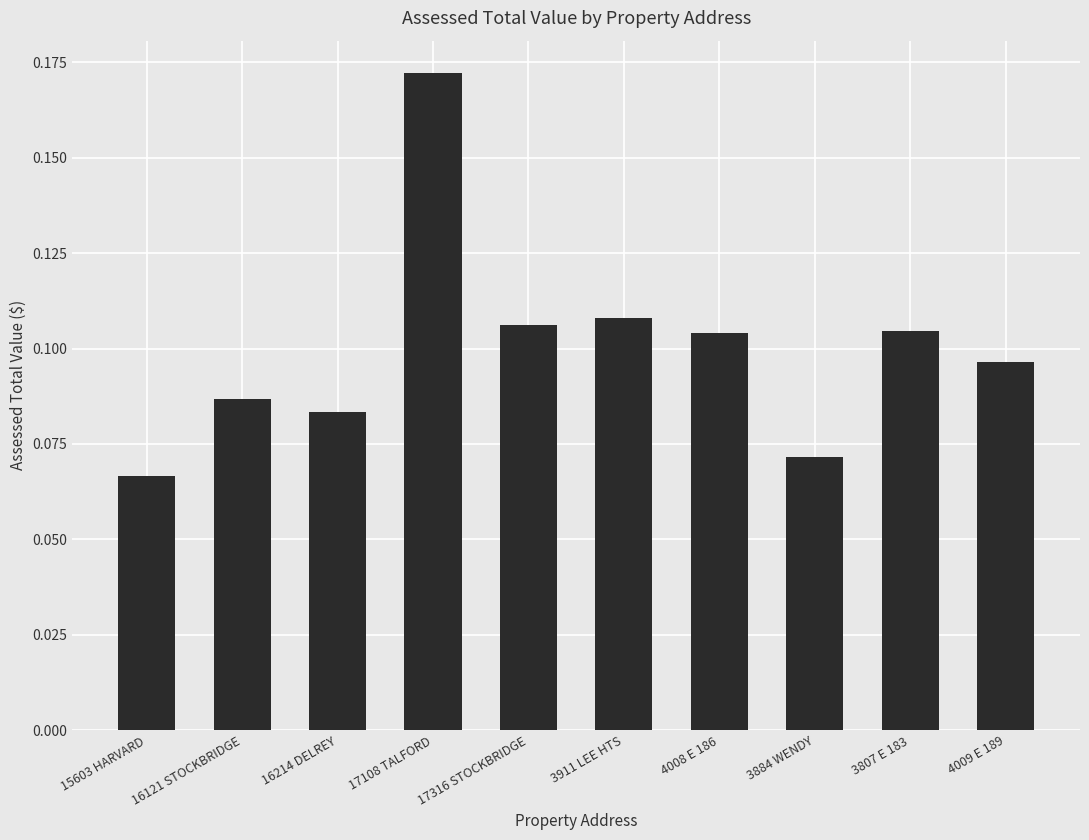

The value at 4009 E 189 is 0.0. True or false?

False